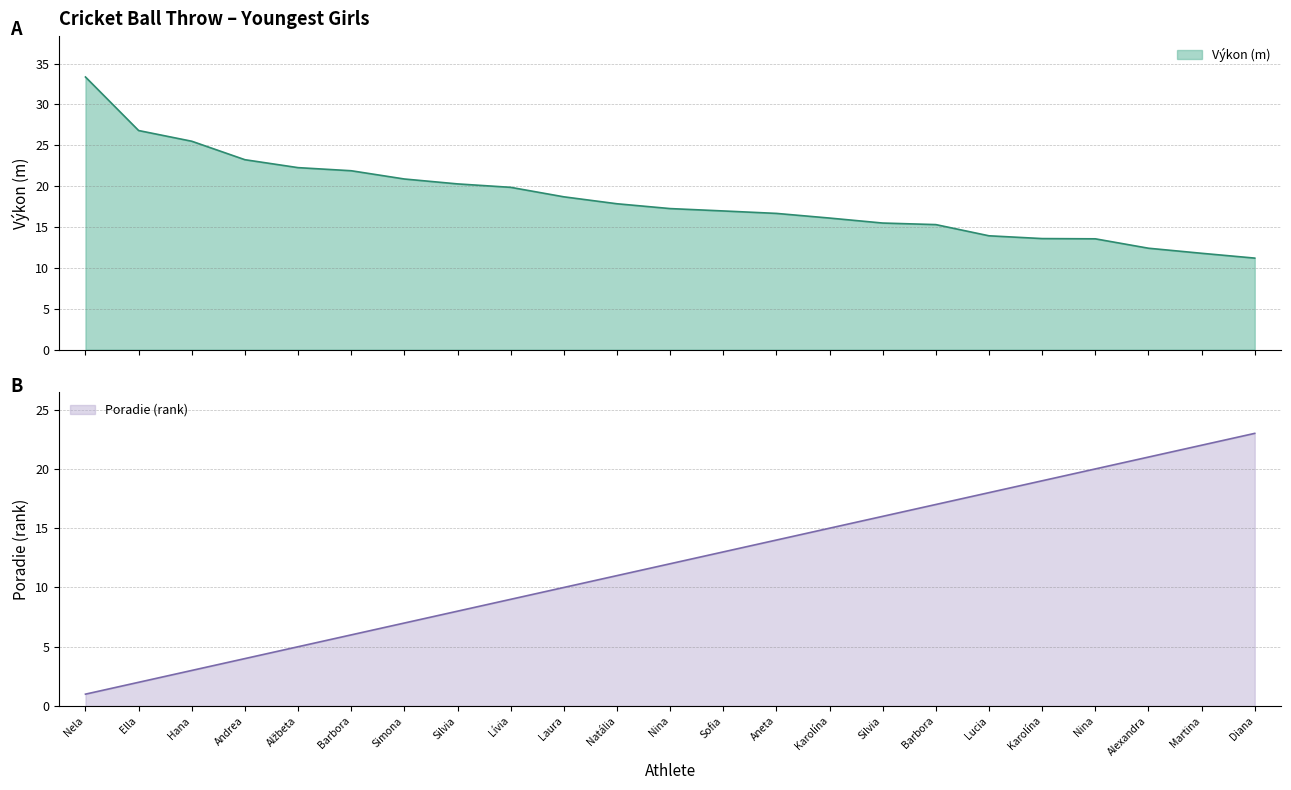

What is the total value across all series at Hana?

28.5